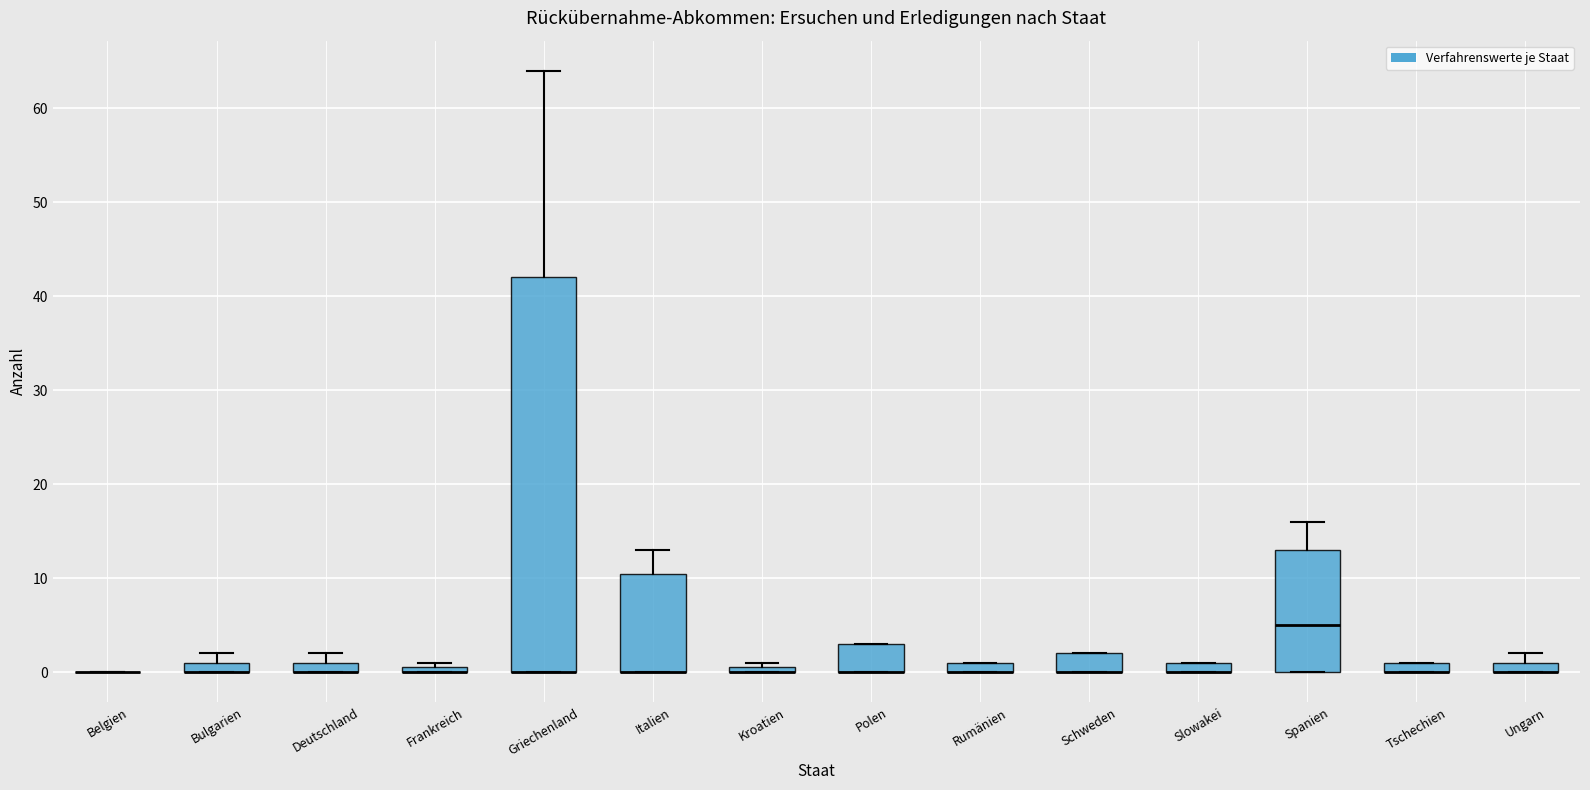

Where is the lower edge of the box for Griechenland on the y-axis? The values are not printed on the chart, so give them approximately, as read against the axis.

0